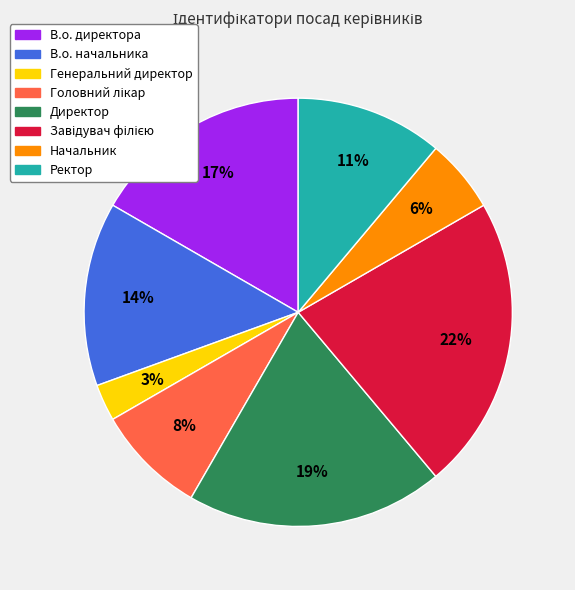

What is the smallest slice in the pie chart?

Генеральний директор